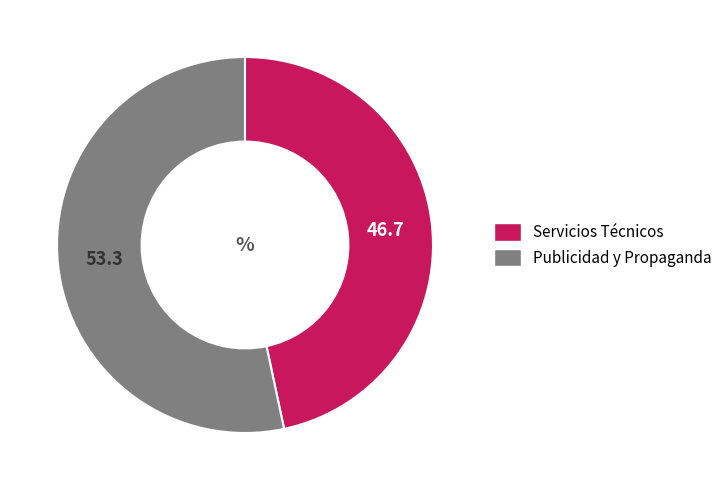

Which slice represents more than half of the pie?

Publicidad y Propaganda